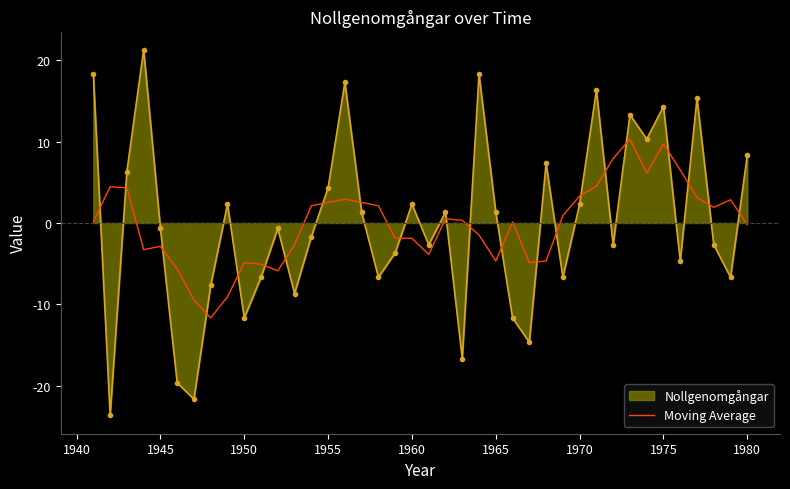

What is the smallest value displayed?

-23.7